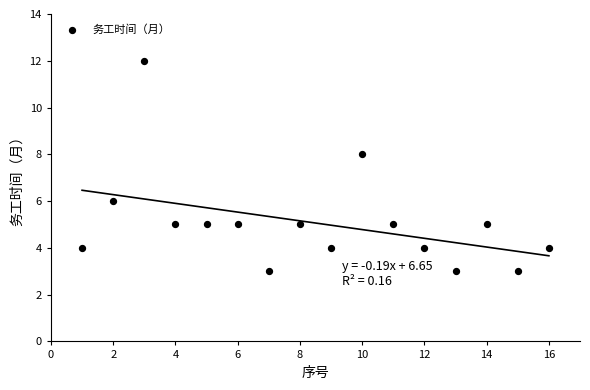

What is the range of X values (max minus min)?

15